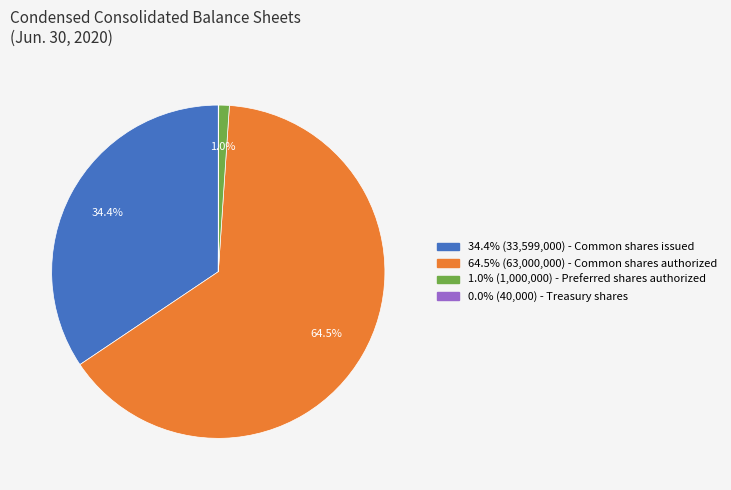

Is there any slice that represents more than half of the pie?

Yes